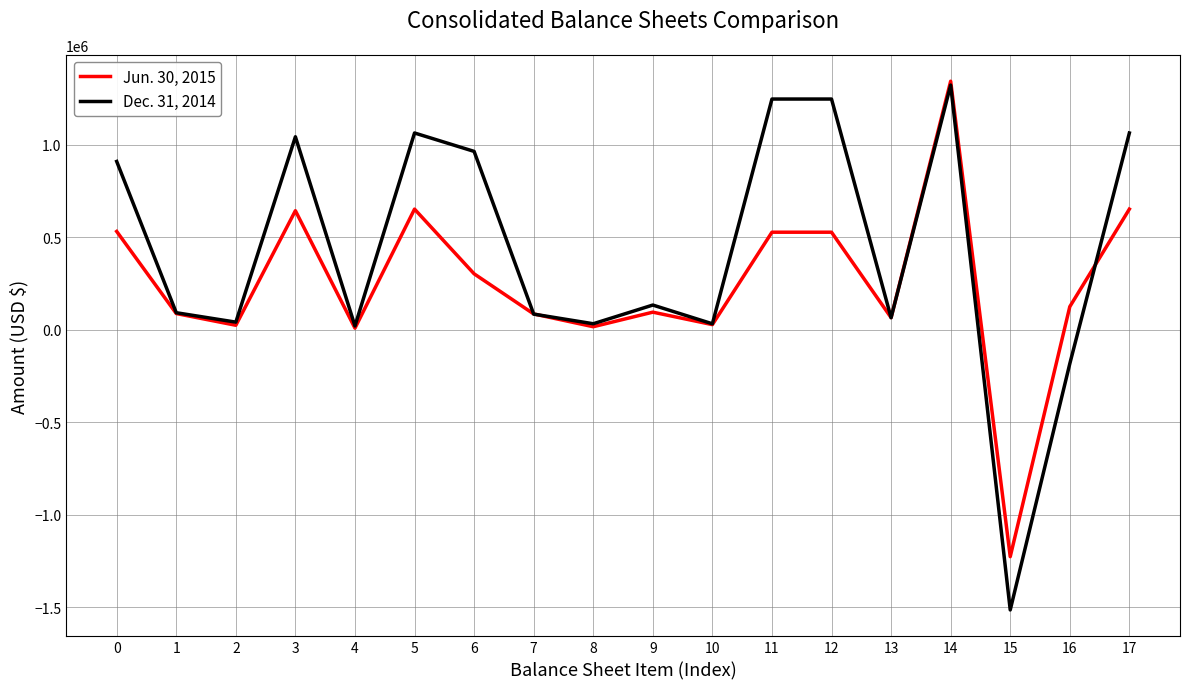

Rank the series by their average value, from lowest to highest.

Jun. 30, 2015, Dec. 31, 2014